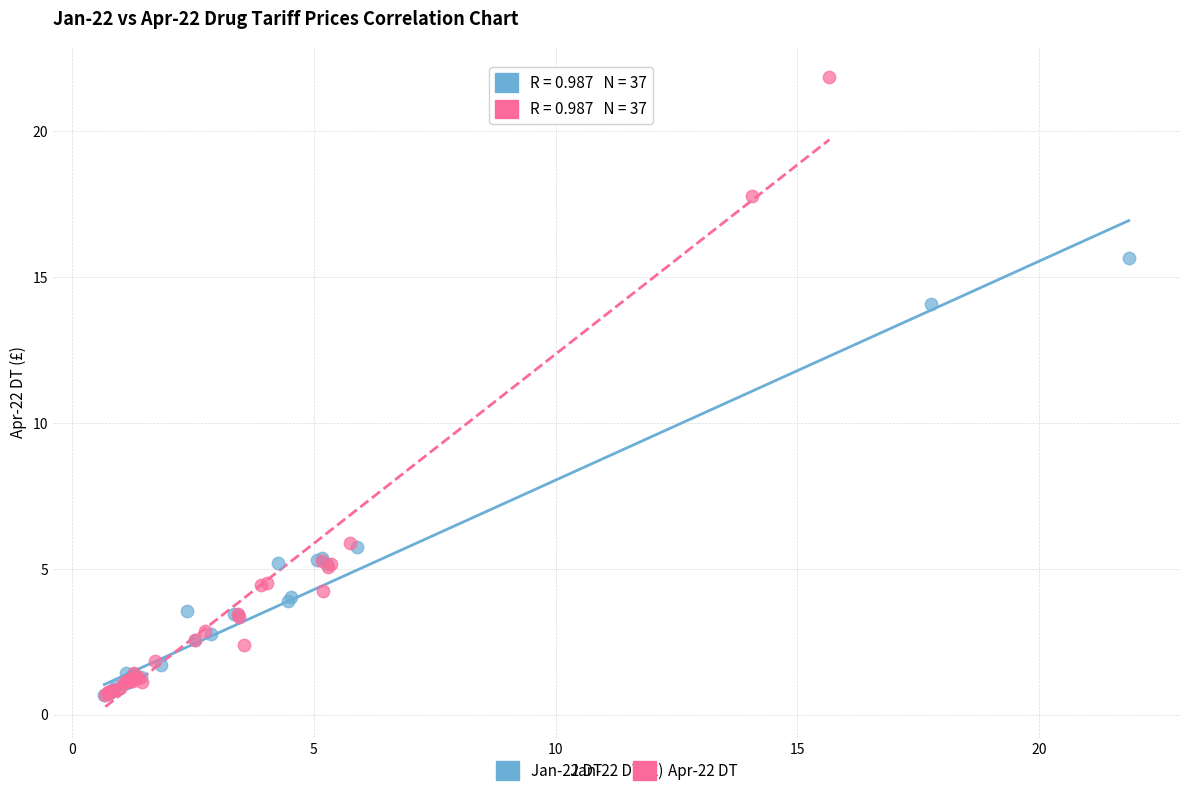

Which series reaches the maximum Y coordinate?

Apr-22 DT